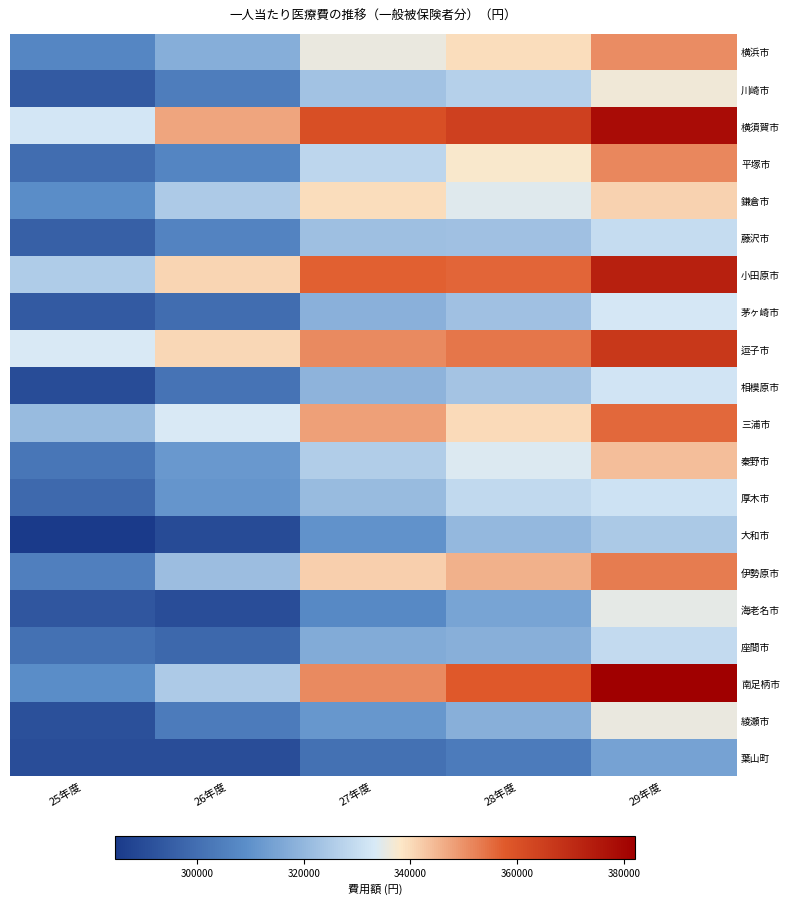

Reading left to right, what are all the values shown in this chart?

横浜市: 25年度=306676	26年度=317520	27年度=335832	28年度=339725	29年度=350742
川崎市: 25年度=294398	26年度=304087	27年度=322700	28年度=326780	29年度=336579
横須賀市: 25年度=332223	26年度=347070	27年度=360661	28年度=364377	29年度=378415
平塚市: 25年度=299549	26年度=306658	27年度=328294	28年度=337861	29年度=351511
鎌倉市: 25年度=308902	26年度=325262	27年度=339729	28年度=334301	29年度=341233
藤沢市: 25年度=295766	26年度=306018	27年度=322139	28年度=322354	29年度=329757
小田原市: 25年度=325459	26年度=340882	27年度=356687	28年度=356004	29年度=372998
茅ヶ崎市: 25年度=294244	26年度=299532	27年度=318422	28年度=322386	29年度=332885
逗子市: 25年度=333356	26年度=340565	27年度=351224	28年度=353730	29年度=366843
相模原市: 25年度=290144	26年度=301369	27年度=318947	28年度=323291	29年度=331897
三浦市: 25年度=321053	26年度=333548	27年度=347974	28年度=340106	29年度=355563
秦野市: 25年度=302171	26年度=311933	27年度=325856	28年度=333733	29年度=343811
厚木市: 25年度=298584	26年度=310877	27年度=321009	28年度=328897	29年度=331181
大和市: 25年度=284566	26年度=289884	27年度=310130	28年度=320130	29年度=324718
伊勢原市: 25年度=304829	26年度=321555	27年度=341404	28年度=345892	29年度=353027
海老名市: 25年度=293068	26年度=290348	27年度=307788	28年度=314926	29年度=334936
座間市: 25年度=300586	26年度=298049	27年度=316678	28年度=317978	29年度=329371
南足柄市: 25年度=308824	26年度=324973	27年度=350948	28年度=357805	29年度=382118
綾瀬市: 25年度=291233	26年度=303843	27年度=311408	28年度=317846	29年度=335926
葉山町: 25年度=290559	26年度=290458	27年度=300929	28年度=303623	29年度=314402